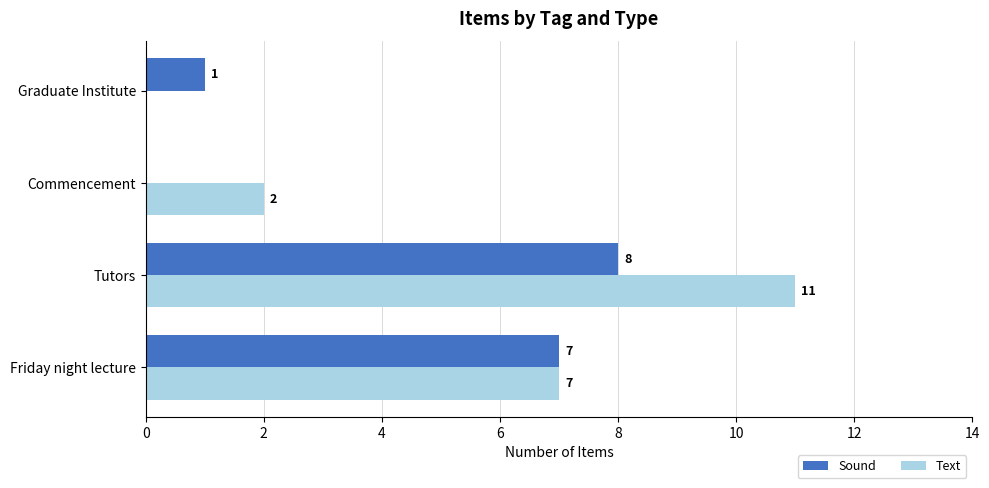

How many Sound values are between 1 and 8?

3